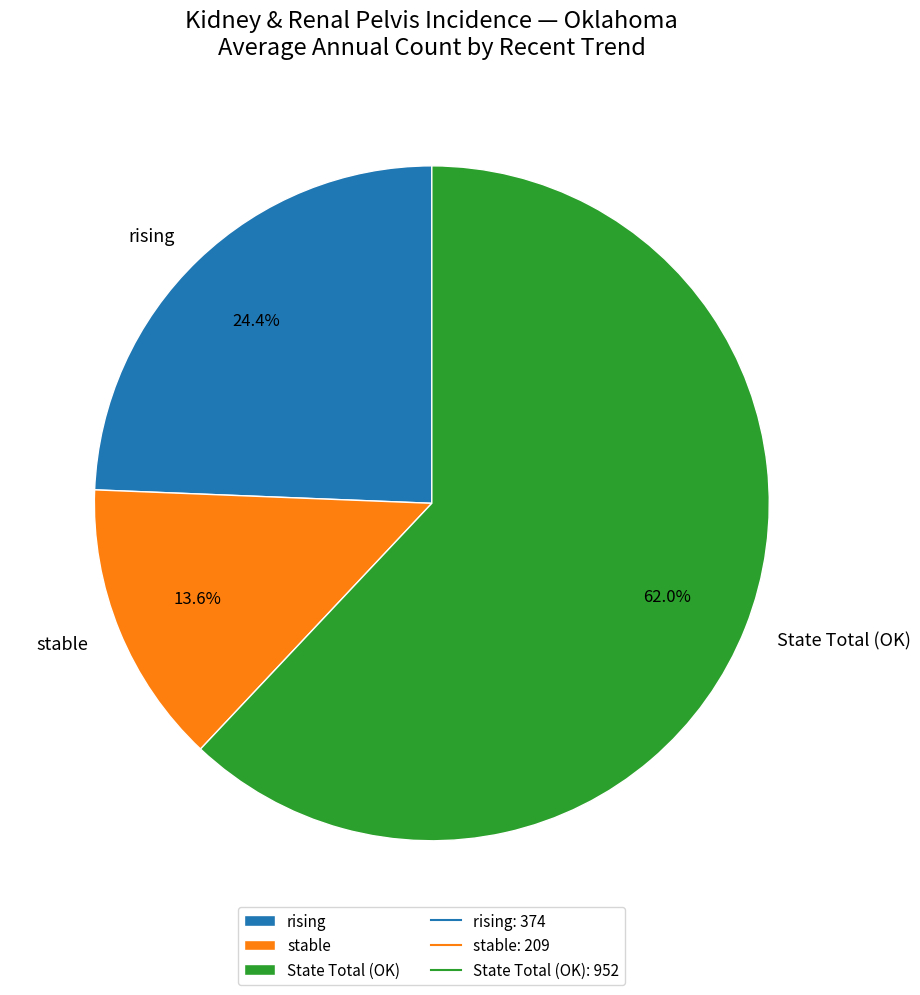

Which slice is the largest?

State Total (OK)